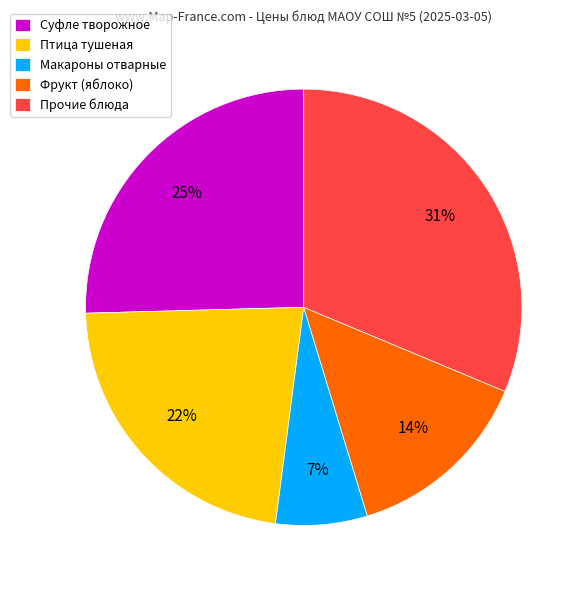

To the nearest percent, what percentage of the pie is Птица тушеная?

23%